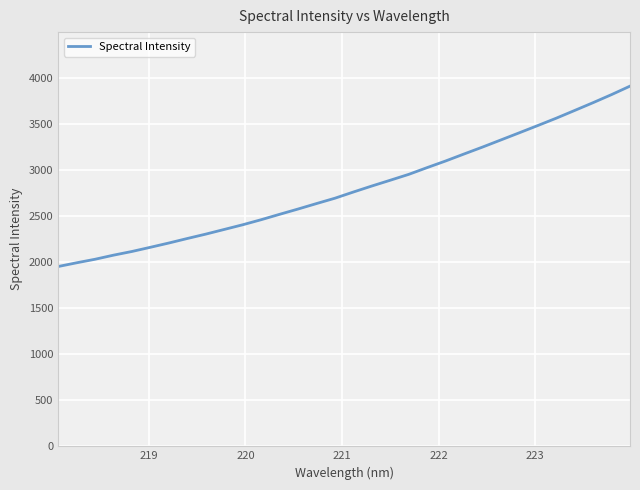

Does the chart display data point markers on the line(s)?

No